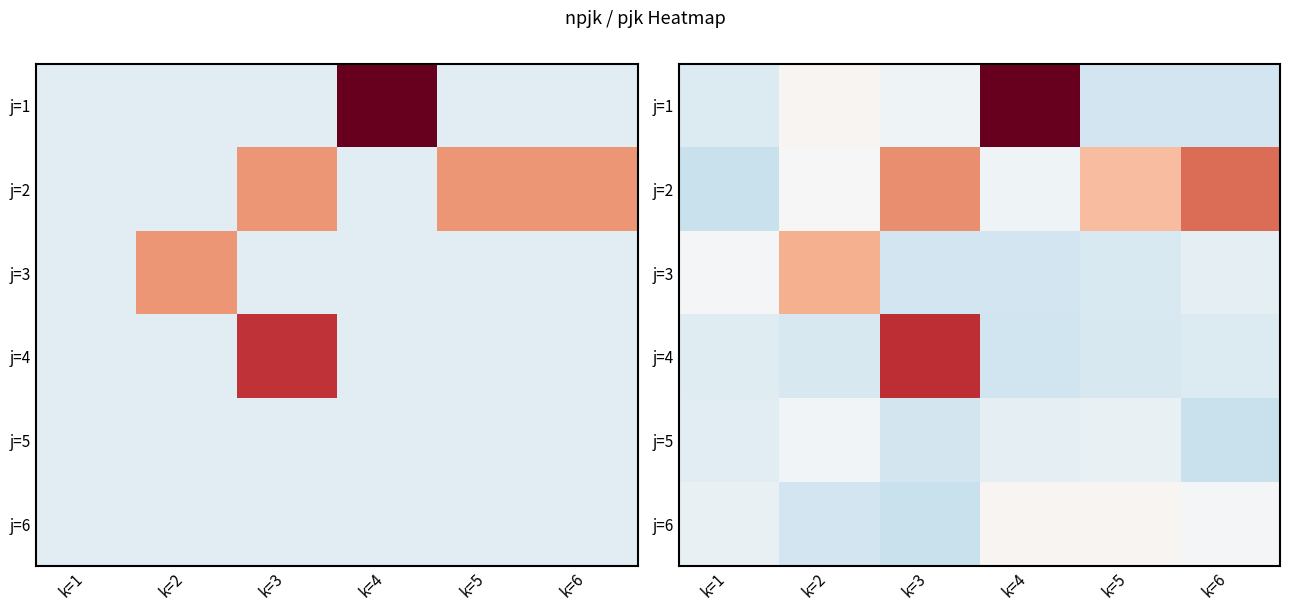

How many series are shown in this chart?

6